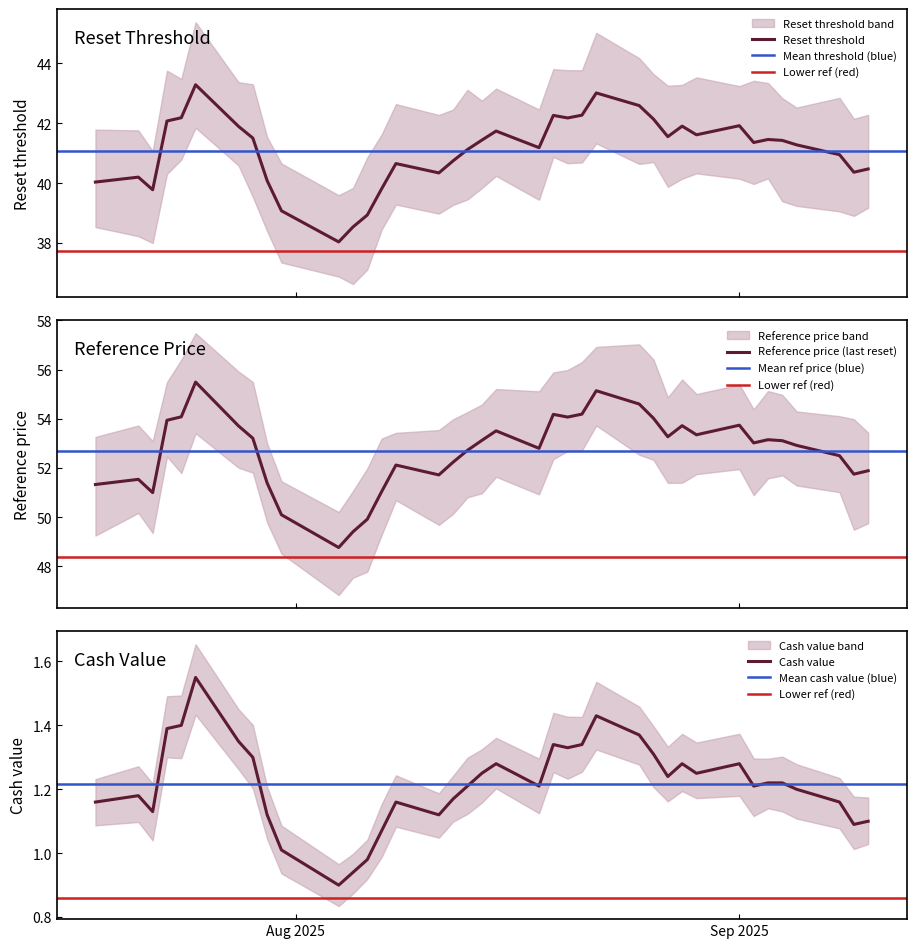

What is the difference between the Reset threshold values at 2025-08-08 and 2025-09-05?

0.6